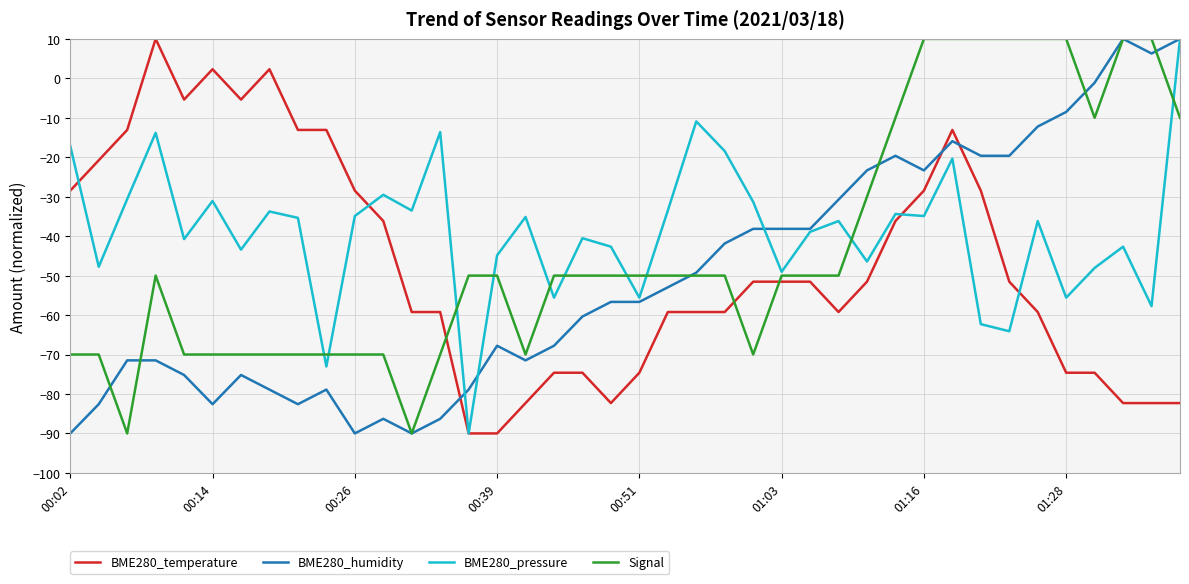

List the series in order of their overall mean, lowest first.

BME280_humidity, BME280_temperature, Signal, BME280_pressure